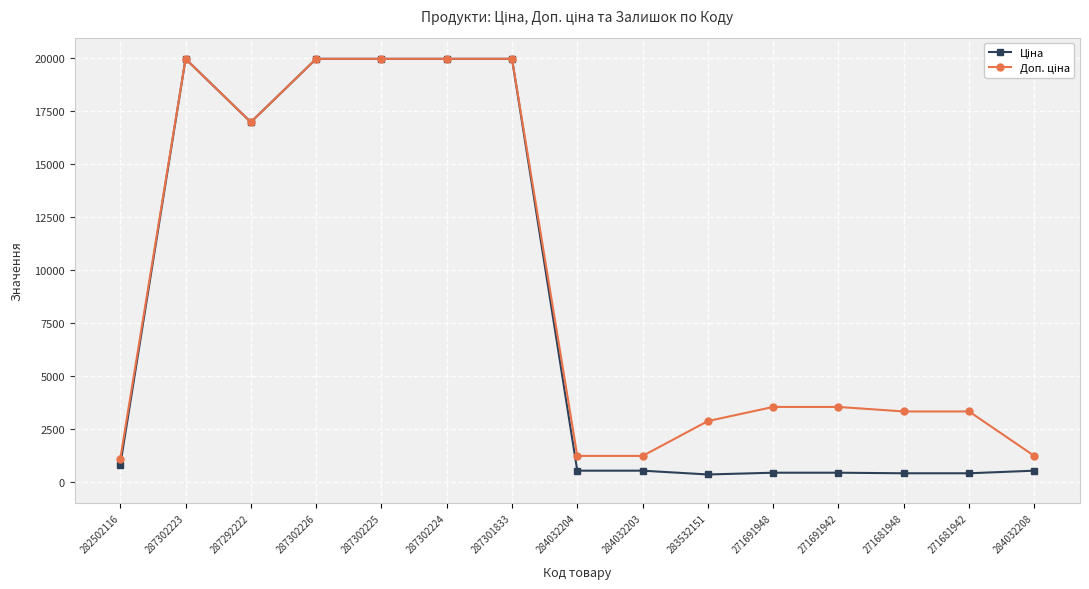

How many lines are shown in the chart?

2